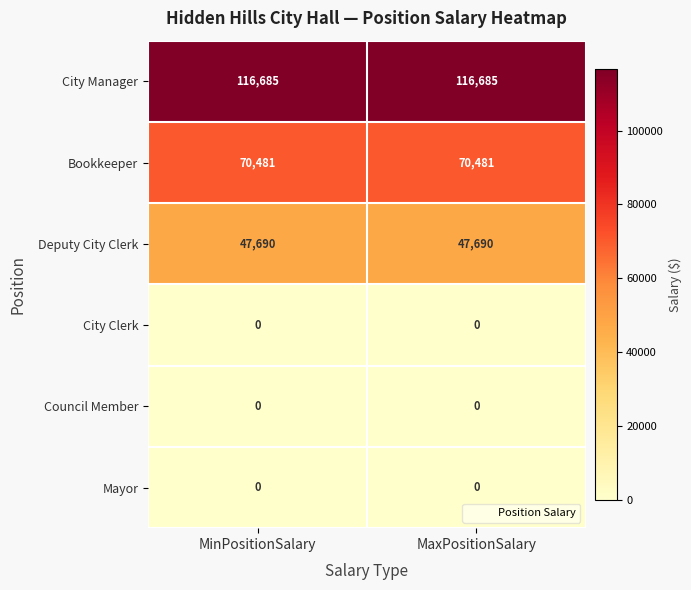

Which series has the largest total across all categories?

City Manager